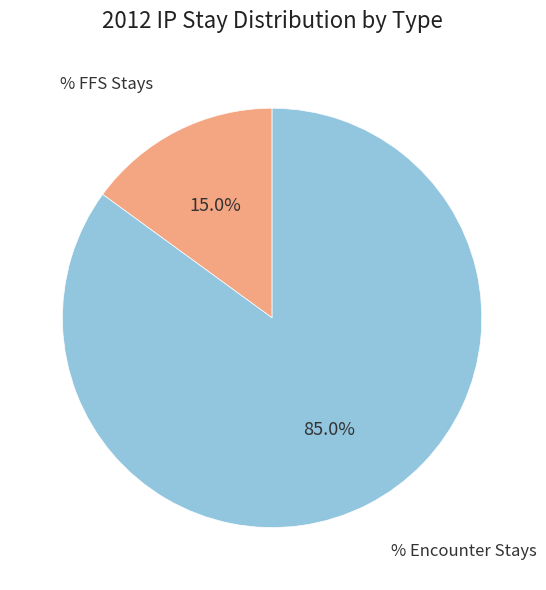

Is there any slice that represents more than half of the pie?

Yes